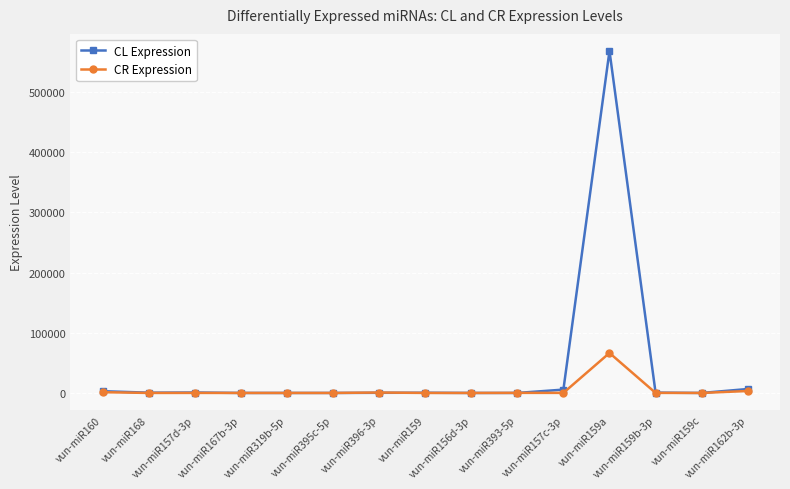

True or false: CR Expression has a value of 129.9 at vun-miR157c-3p.

True